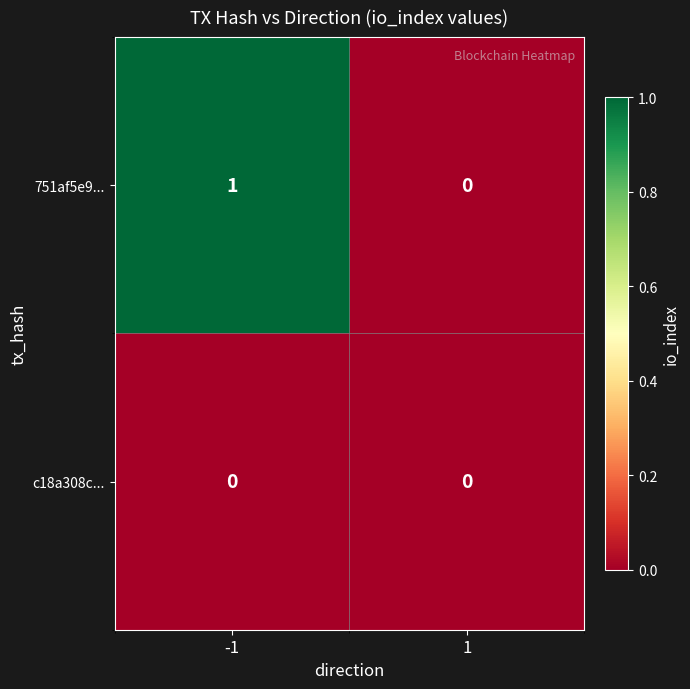

Reading right to left, transcribe all the data shown in this chart.

751af5e9...: 0	1
c18a308c...: 0	0